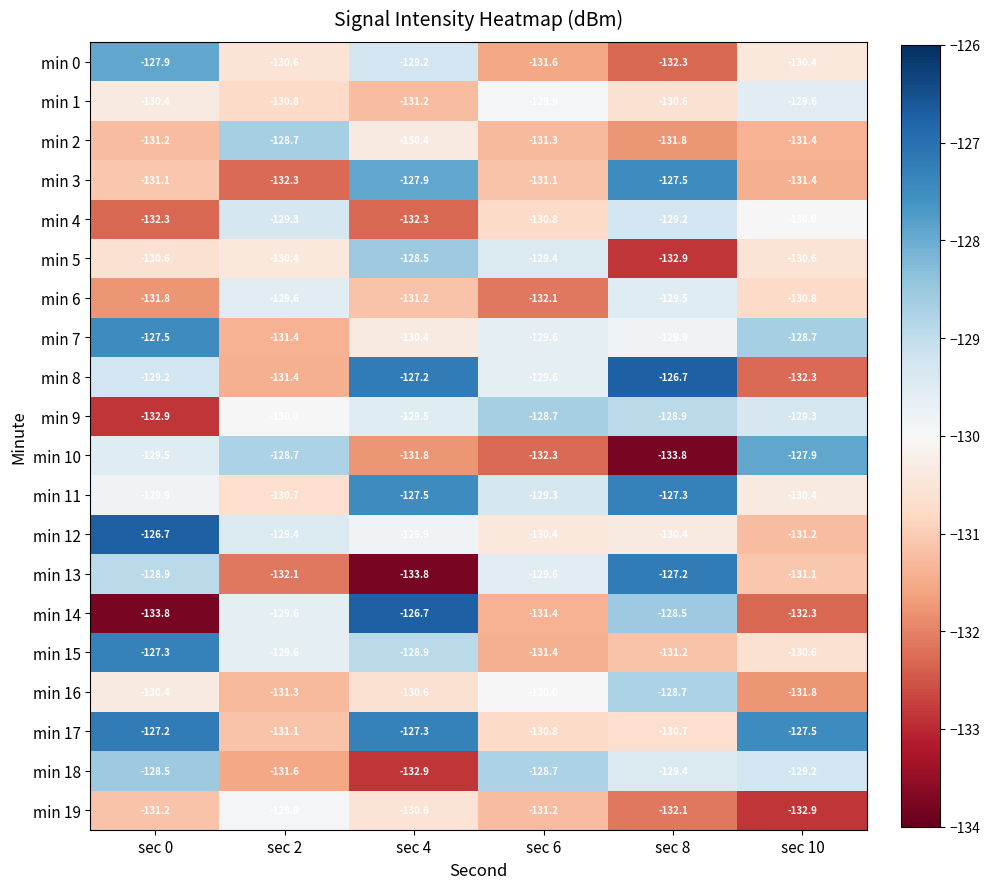

True or false: min 0 has a value of -65.3 at sec 8.

False